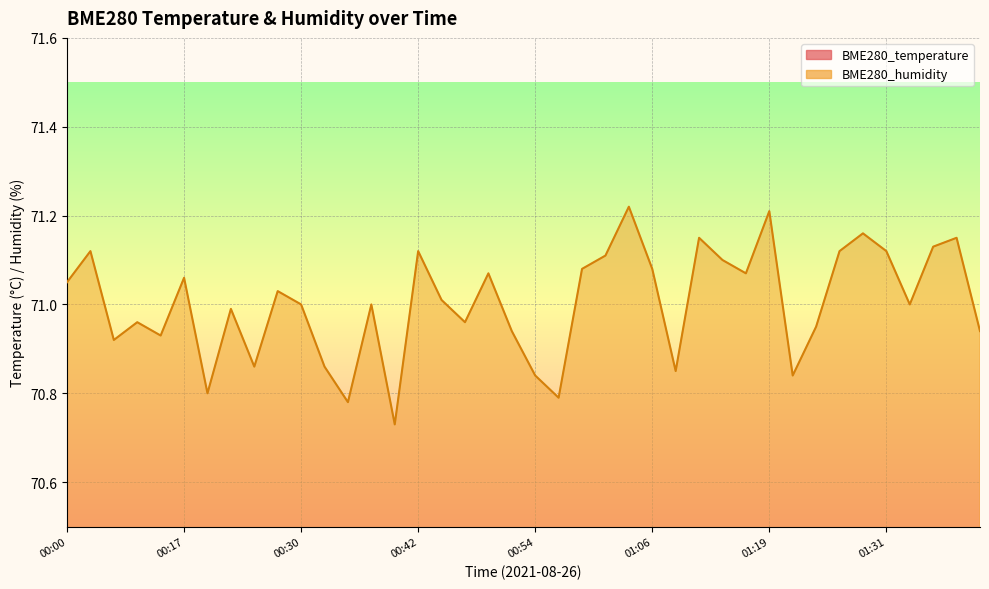

Which category has the highest value in the BME280_humidity series?

01:04